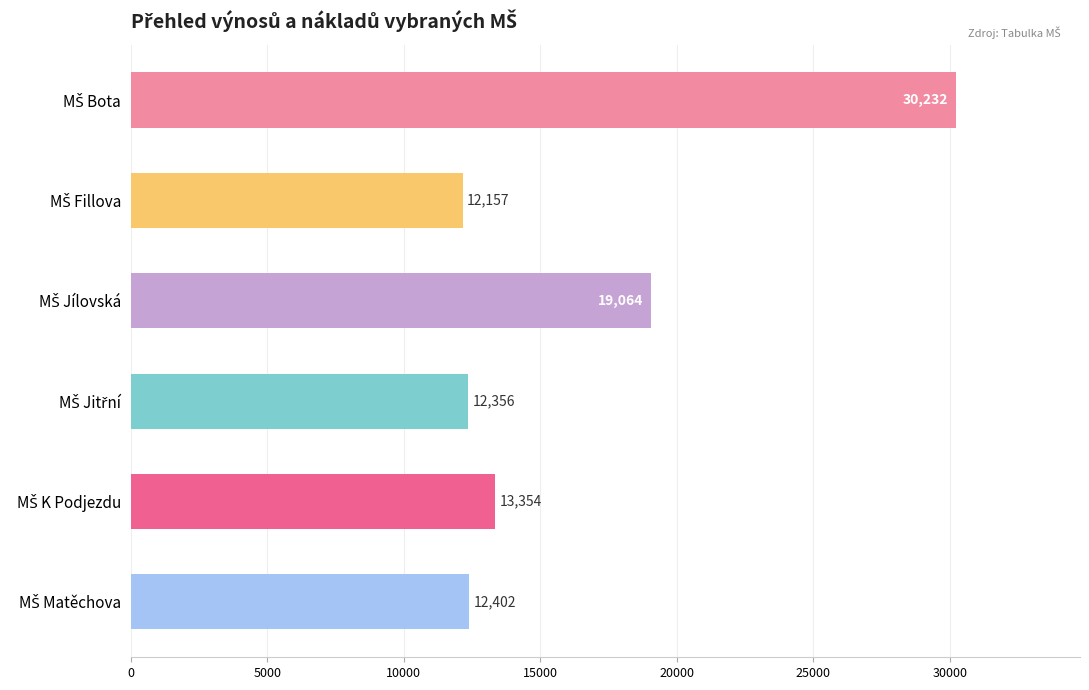

What is the value of the 1st bar from the top?

30232.0